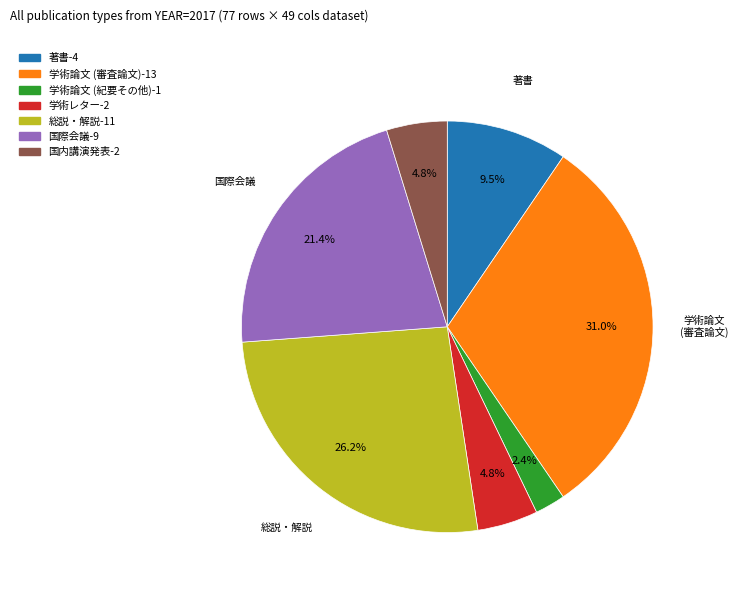

How many slices are in this pie chart?

7